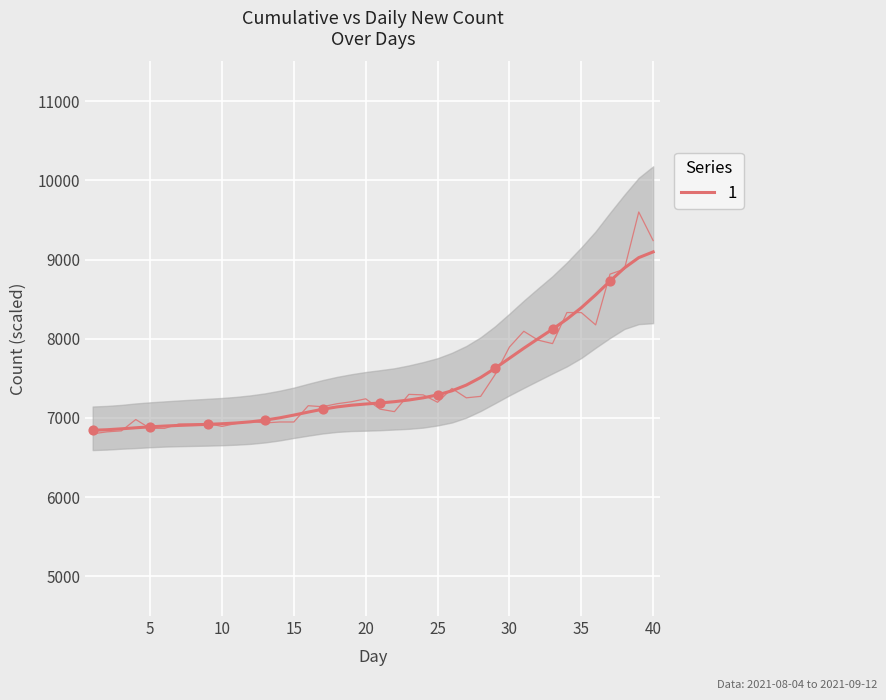

What is the total value across all series at 13?

13909.6